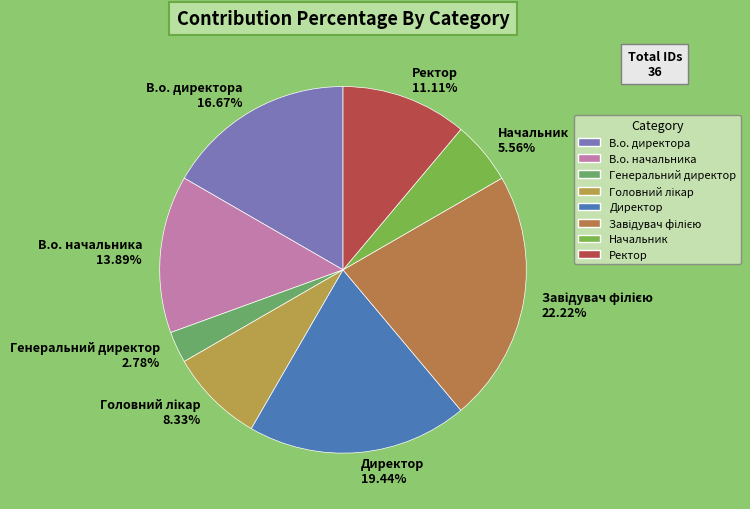

What is the total percentage of Генеральний директор and В.о. начальника?

16.7%